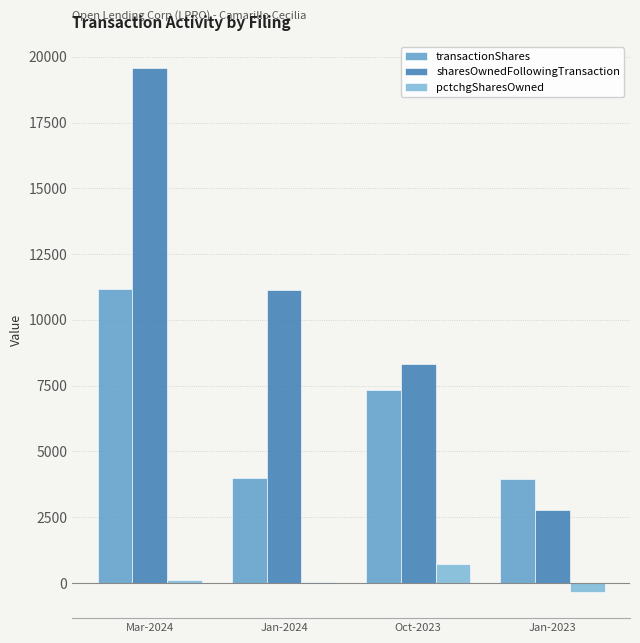

What is the highest value of the sharesOwnedFollowingTransaction series?

19572